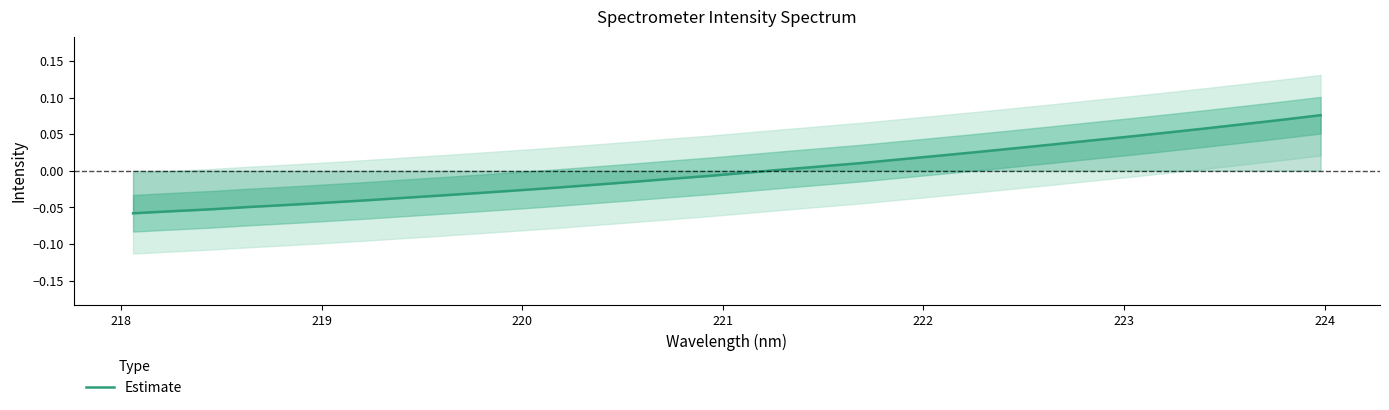

How many values are below 0?

17